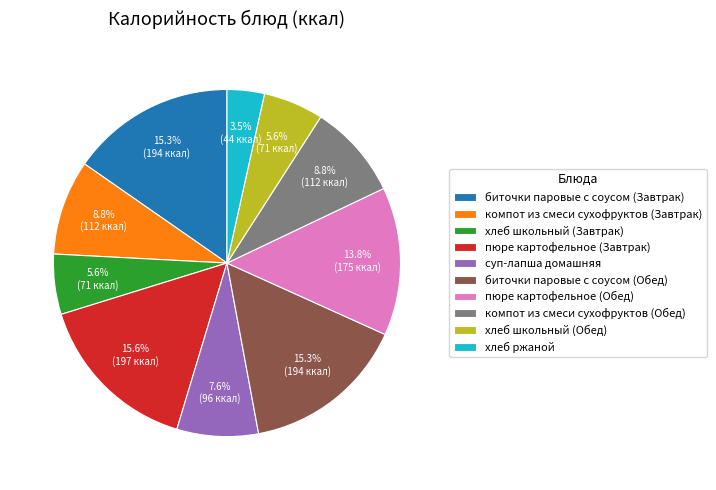

What portion of the pie excludes биточки паровые с соусом (Обед)?

84.7%